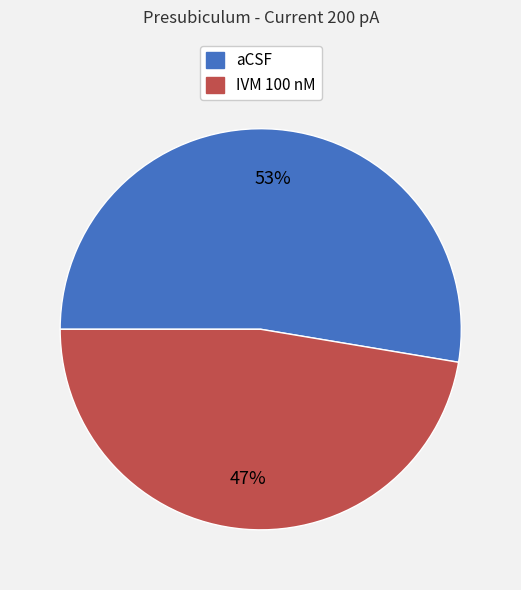

To the nearest percent, what is the average slice percentage?

50%